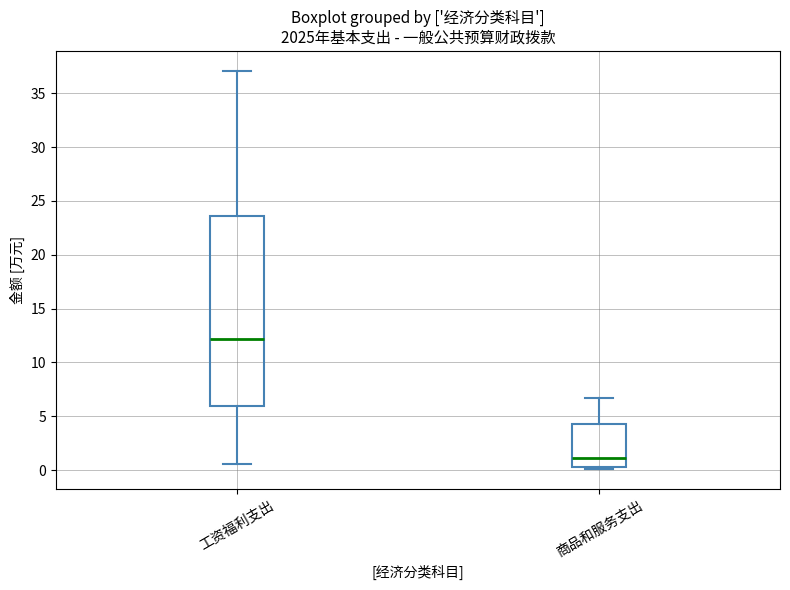

Where does the median line of the box for 工资福利支出 sit on the y-axis? The values are not printed on the chart, so give them approximately, as read against the axis.

12.0